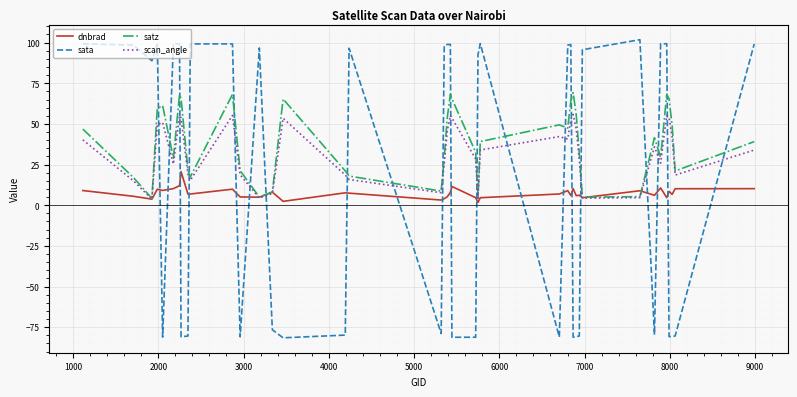

Rank the series by their average value, from highest to lowest.

satz, scan_angle, sata, dnbrad